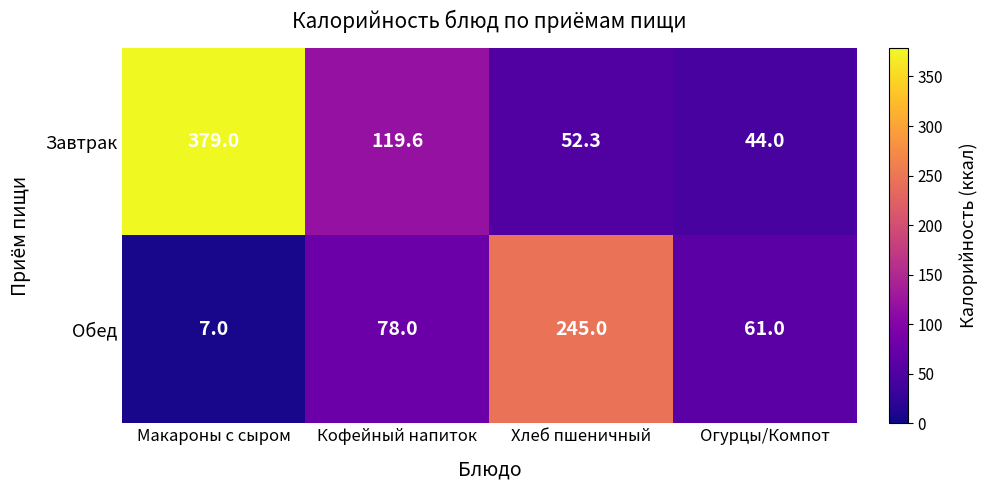

Rank the series by their average value, from lowest to highest.

Обед, Завтрак